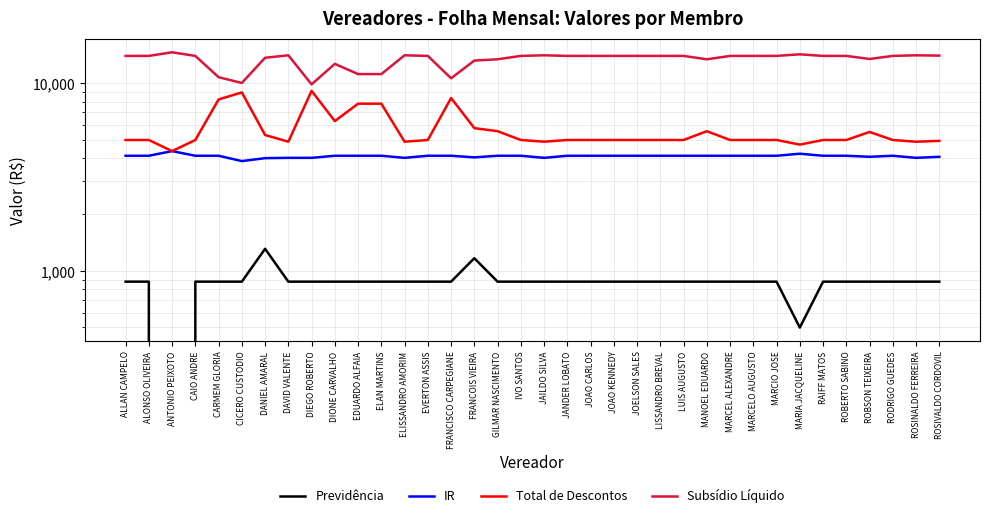

List the labels in order of IR value, smallest first.

CICERO CUSTODIO, DANIEL AMARAL, DAVID VALENTE, DIEGO ROBERTO, ELISSANDRO AMORIM, JAILDO SILVA, ROSINALDO FERREIRA, FRANCOIS VIEIRA, ROBSON TEIXEIRA, ROSIVALDO CORDOVIL, ALLAN CAMPELO, ALONSO OLIVEIRA, CAIO ANDRE, CARMEM GLORIA, DIONE CARVALHO, EDUARDO ALFAIA, ELAN MARTINS, EVERTON ASSIS, FRANCISCO CARPEGIANE, GILMAR NASCIMENTO, IVO SANTOS, JANDER LOBATO, JOAO CARLOS, JOAO KENNEDY, JOELSON SALES, LISSANDRO BREVAL, LUIS AUGUSTO, MANOEL EDUARDO, MARCEL ALEXANDRE, MARCELO AUGUSTO, MARCIO JOSE, RAIFF MATOS, ROBERTO SABINO, RODRIGO GUEDES, MARIA JACQUELINE, ANTONIO PEIXOTO